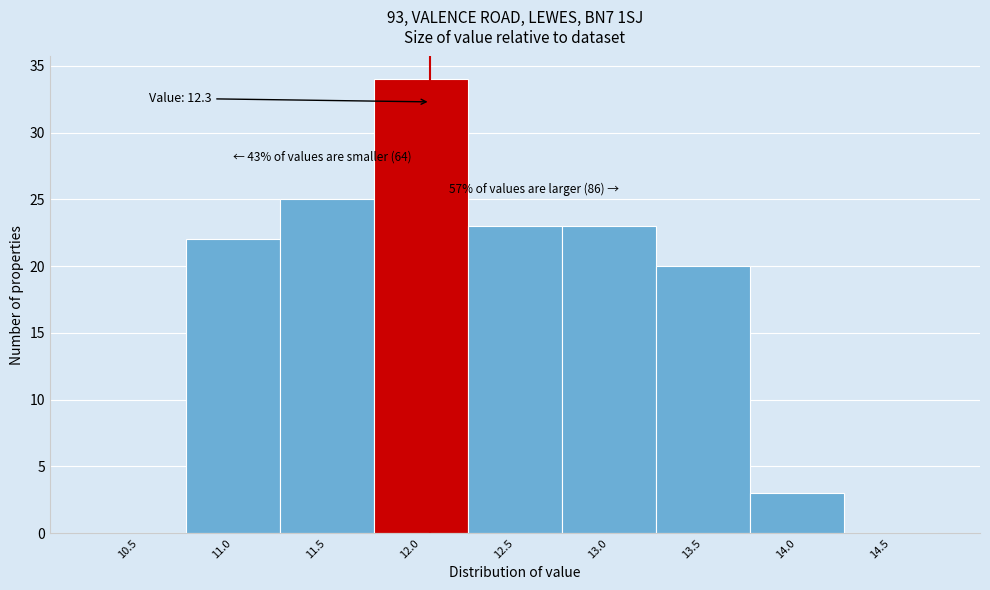

Reading left to right, what are all the values shown in this chart?

10.5=0	11.0=22	11.5=25	12.0=34	12.5=23	13.0=23	13.5=20	14.0=3	14.5=0